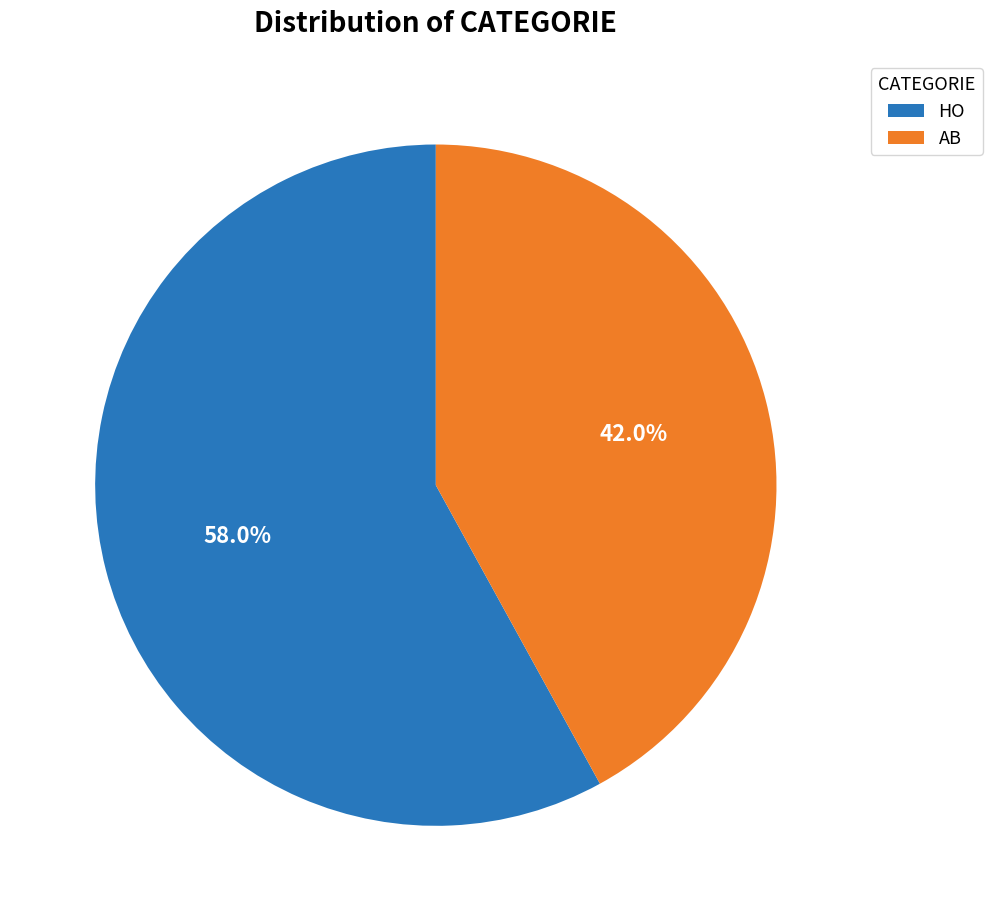

How many slices are in this pie chart?

2